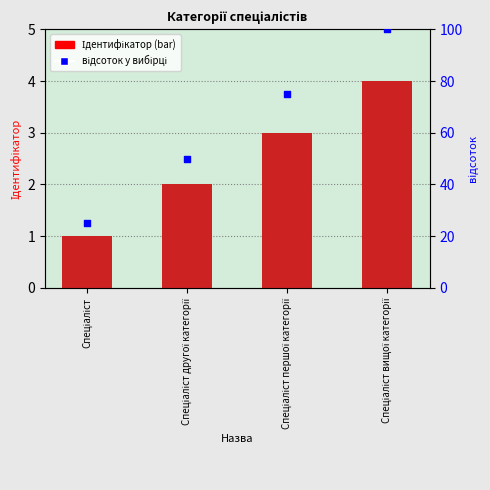

What is the change in value from Спеціаліст to Спеціаліст вищої категорії?

+3